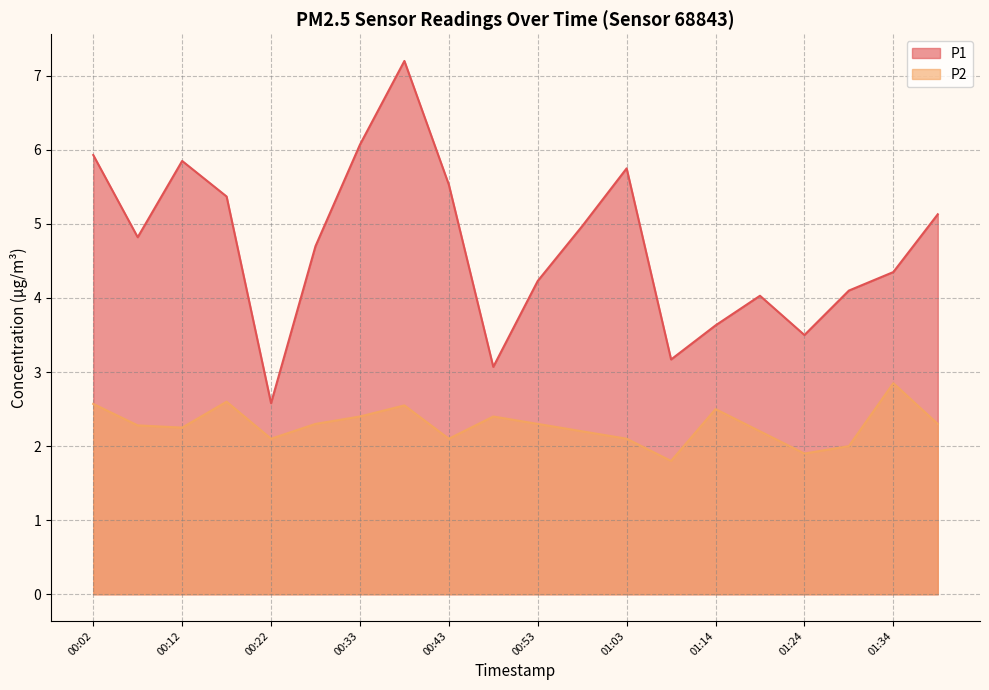

Is the value of P1 at 00:12 greater than the value of P2 at 01:09?

Yes